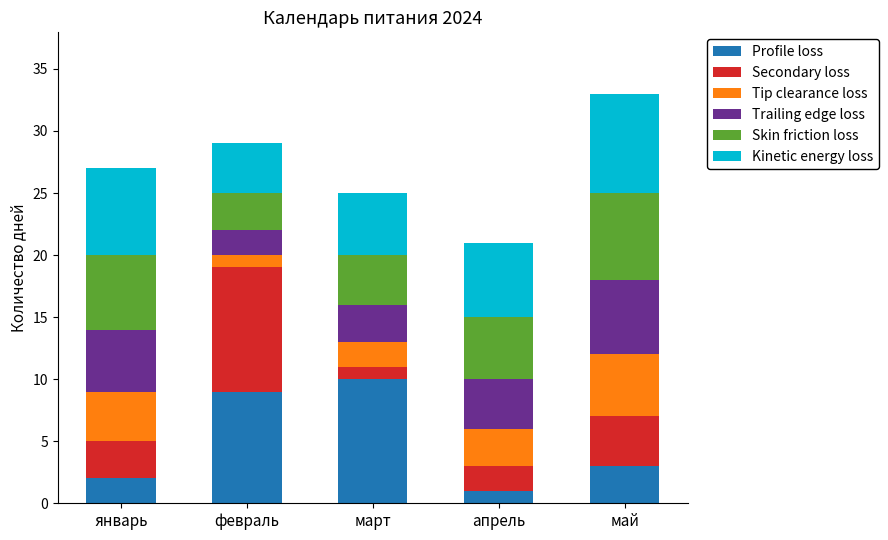

At which label does Profile loss reach its minimum?

апрель